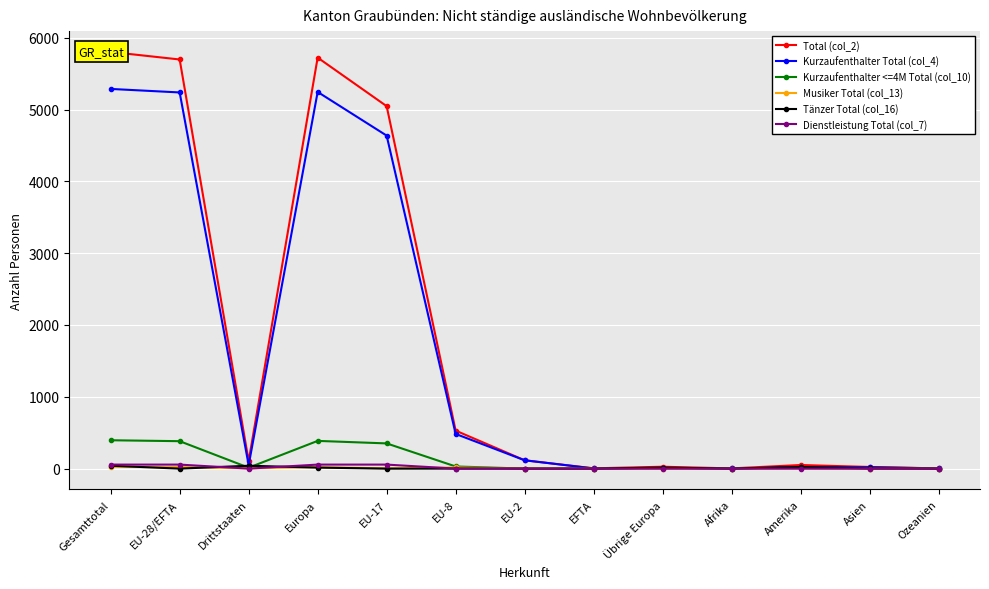

Is this an area chart (filled region under the line)?

No